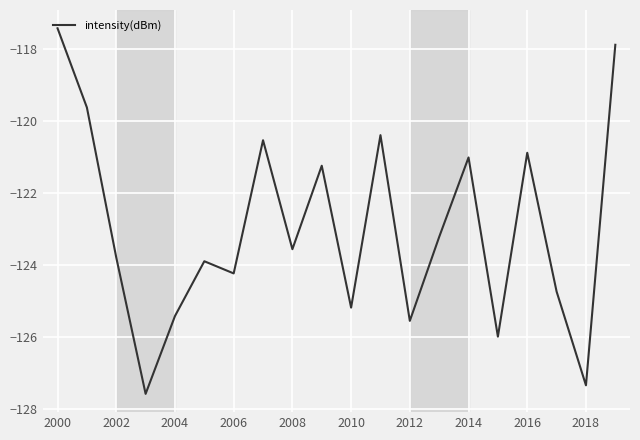

What is the greatest value displayed?

-117.4